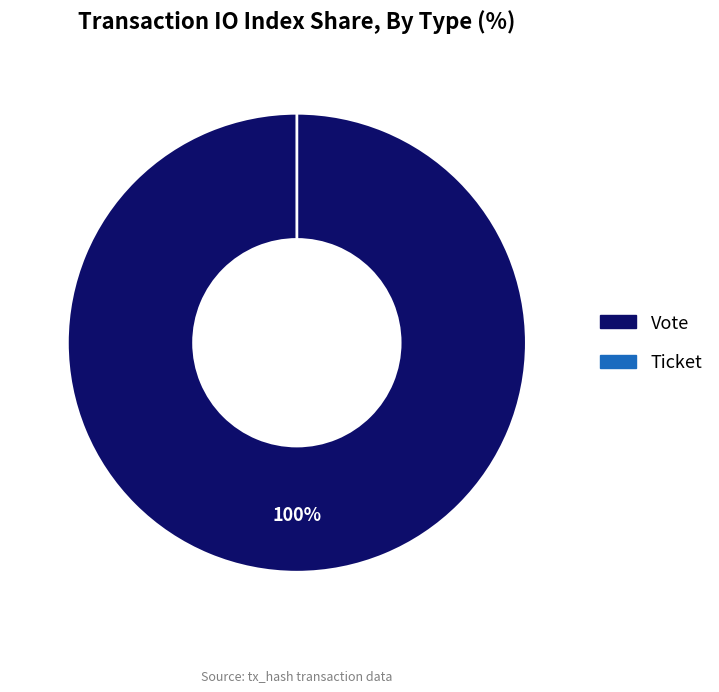

What portion of the pie excludes Ticket?

100.0%